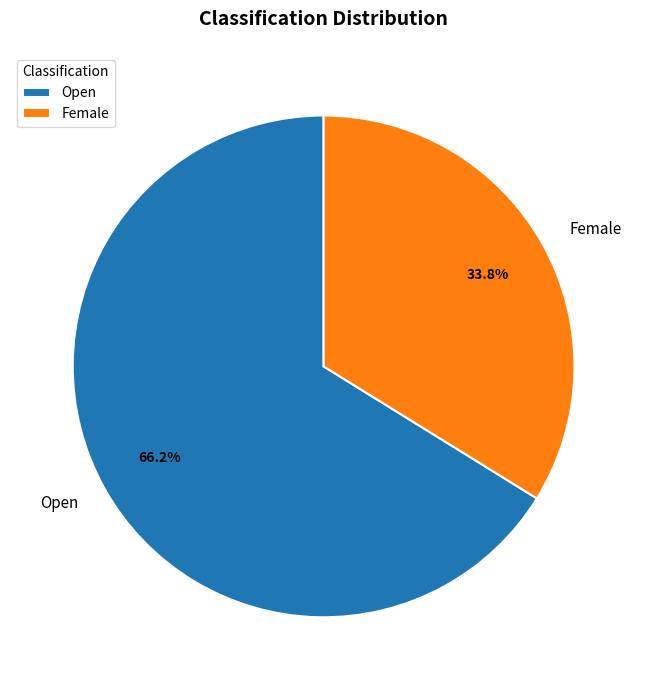

To the nearest percent, what portion does Female represent?

34%